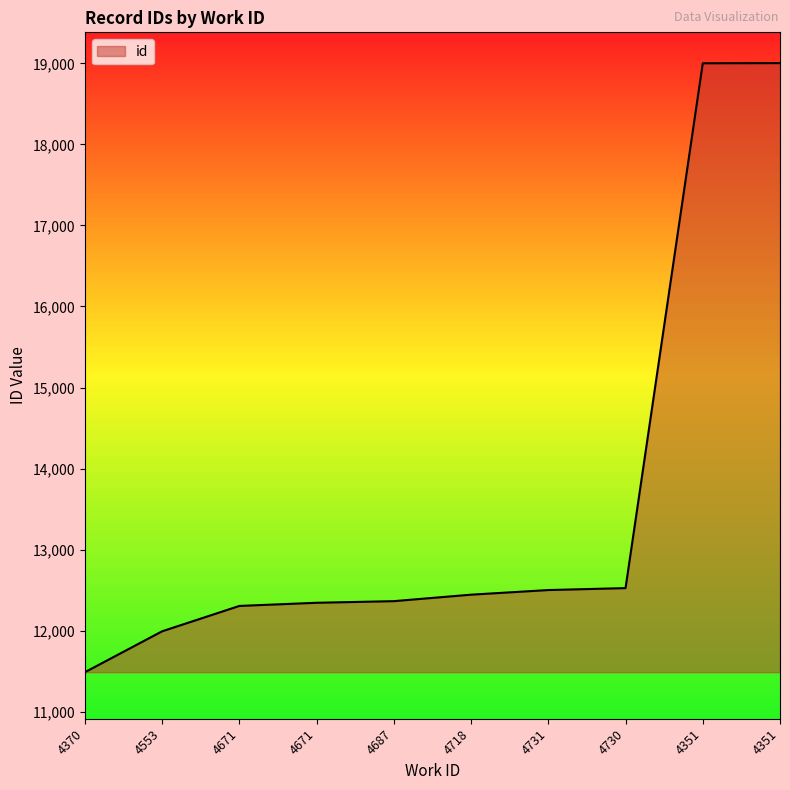

What is the ratio of the value at 4553 to the value at 4671?

1.0